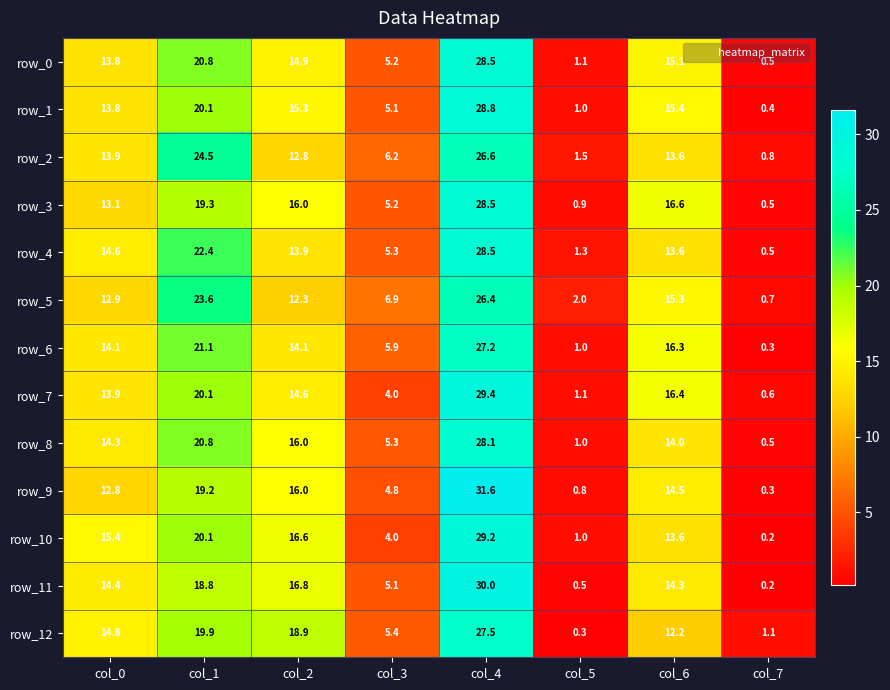

Which series has the widest spread of values?

row_9